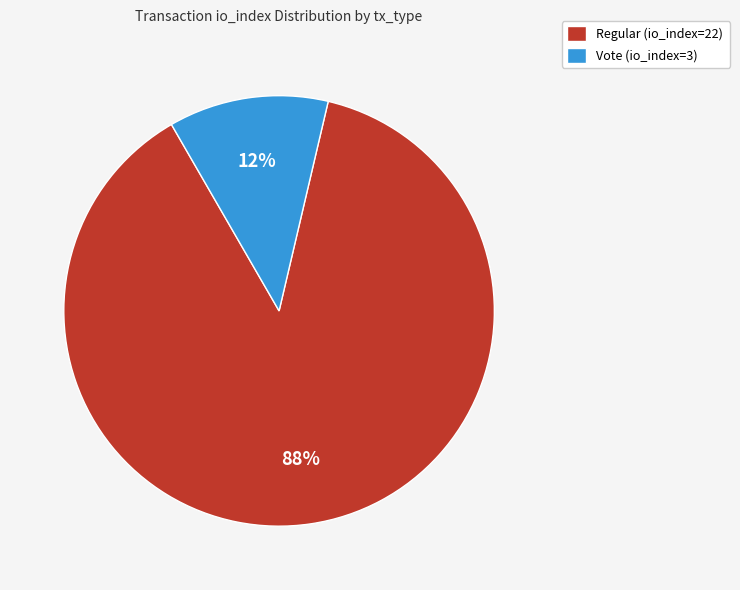

To the nearest percent, what is the combined percentage of Vote (io_index=3) and Regular (io_index=22)?

100%